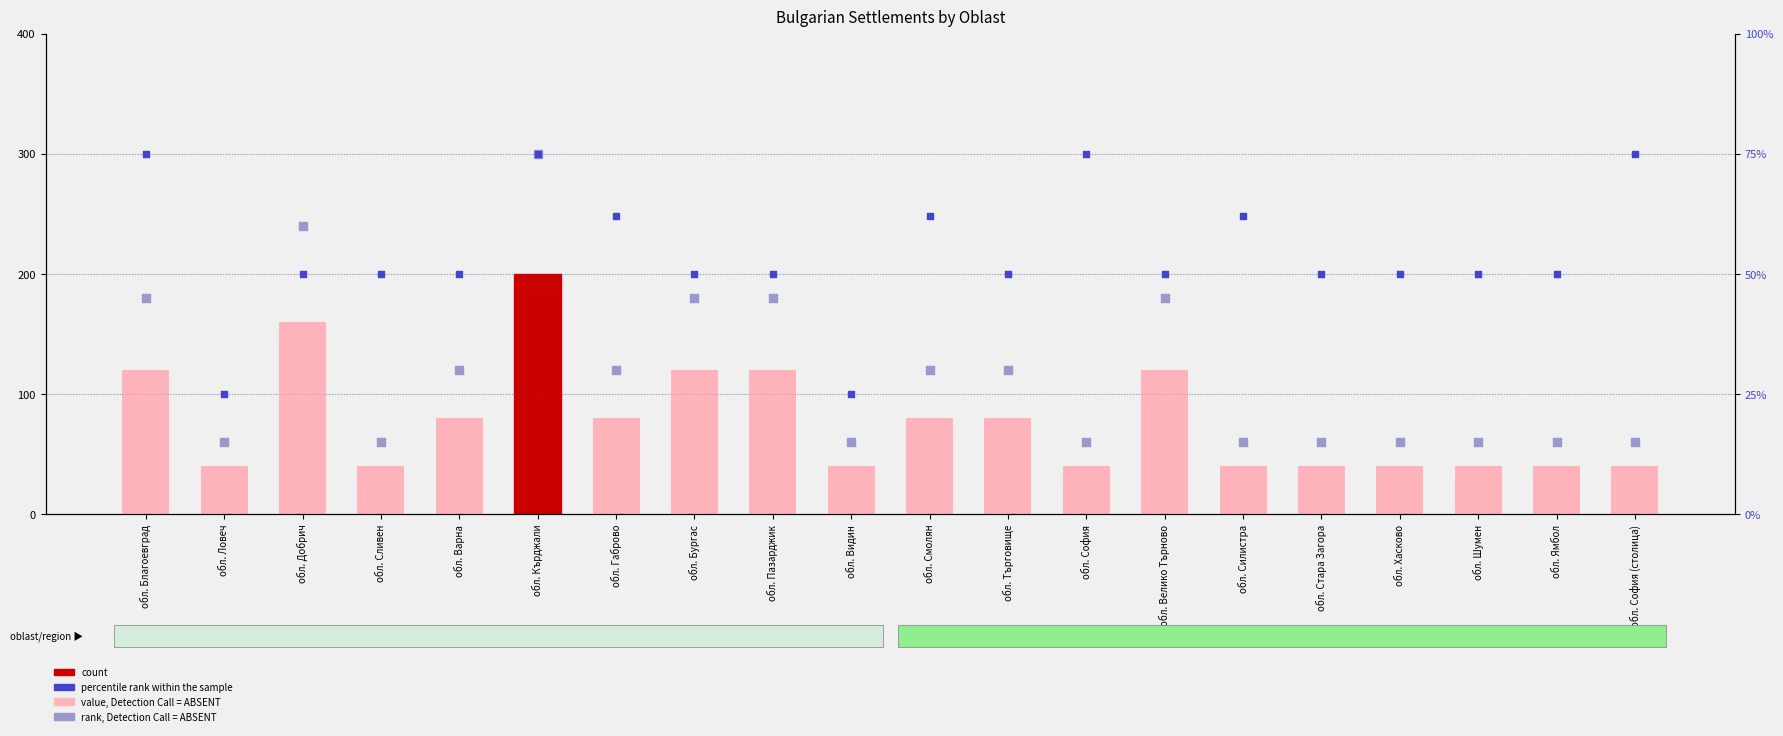

Which series contains the lowest Y value?

percentile rank within the sample